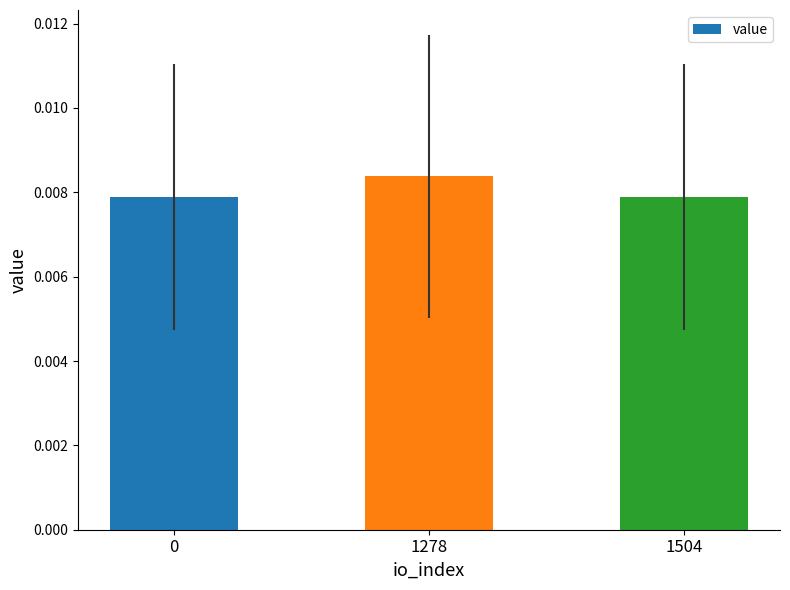

Which category has the highest value across all series?

1278